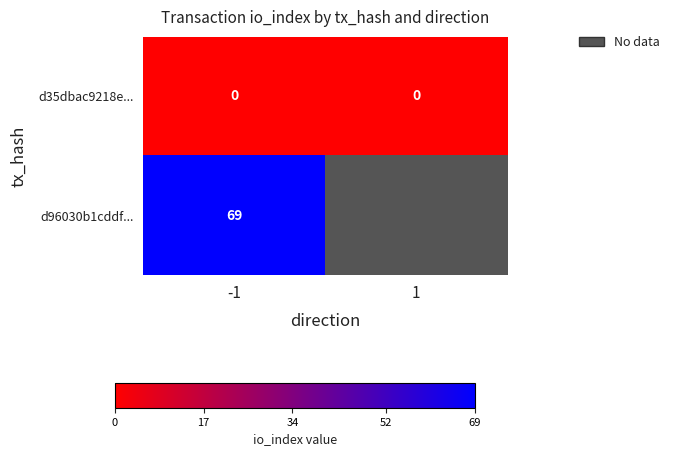

The value of d35dbac9218e... at -1 is 0. True or false?

True